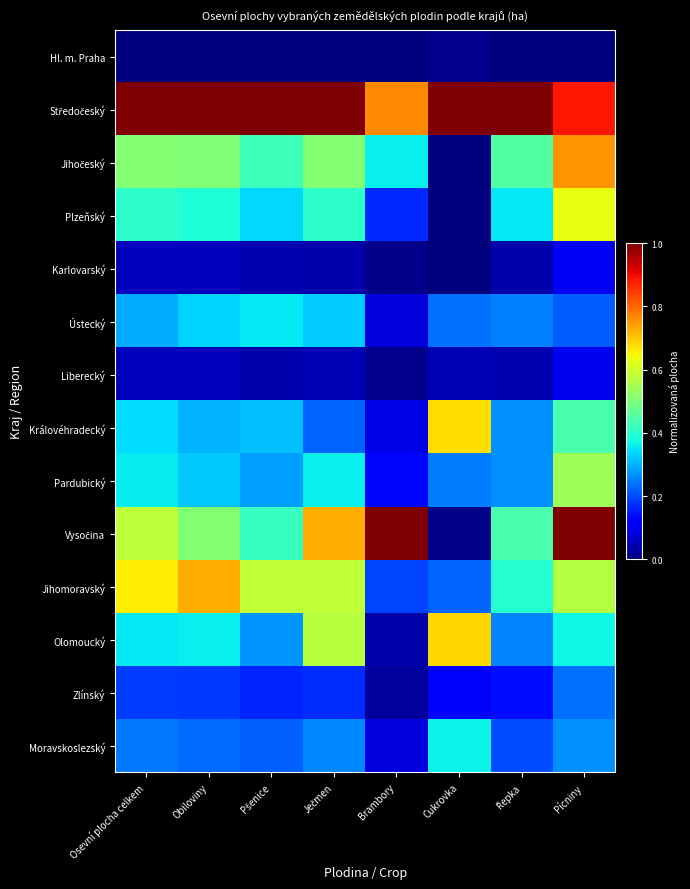

Which series has the largest range (max minus min)?

Vysočina